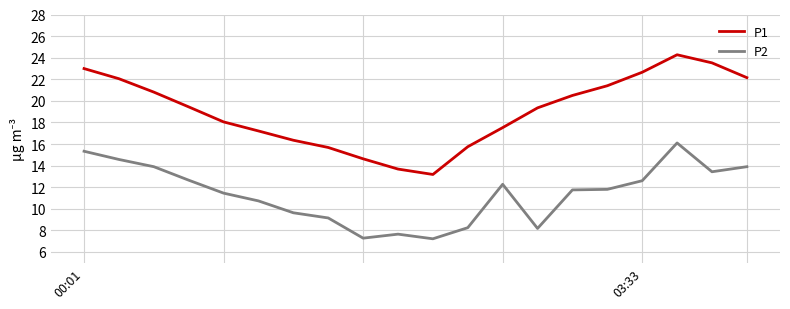

What is the difference between the maximum and minimum values in the P2 series?

8.9